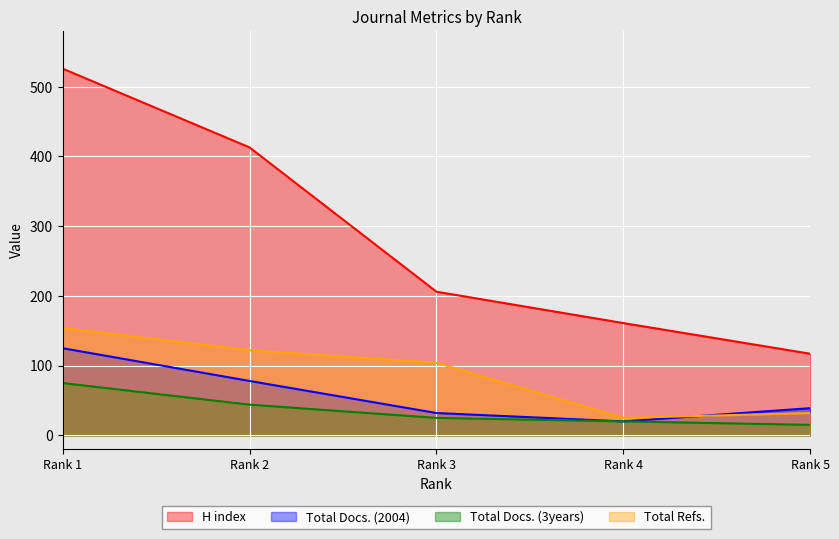

What is the difference between the Total Refs. values at Rank 2 and Rank 5?

90